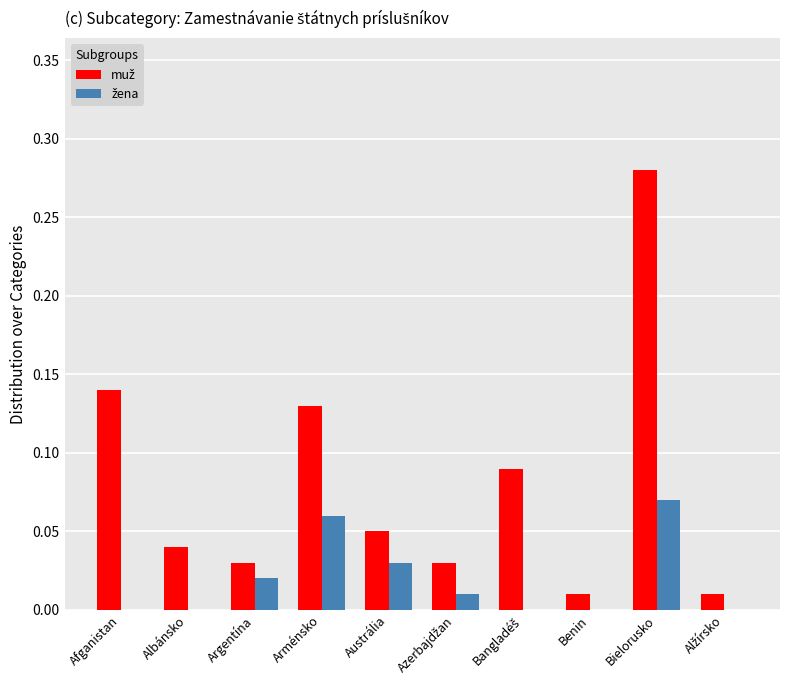

At which category is the sum across all series the highest?

Bielorusko